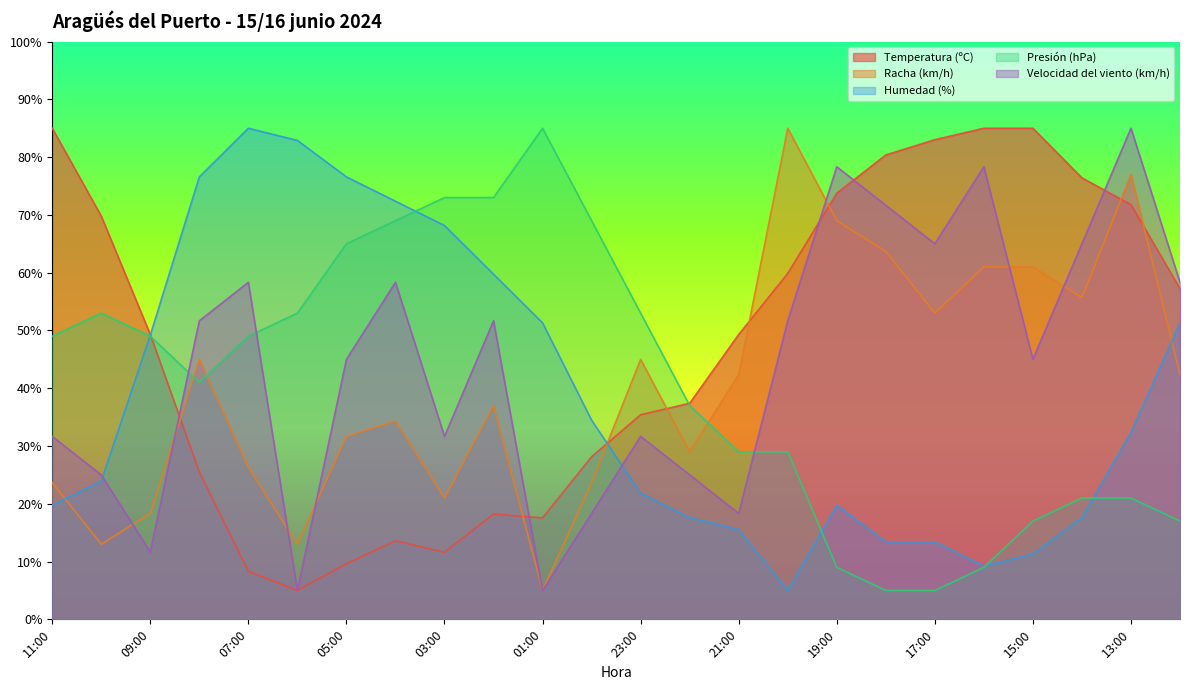

What is the sum of the Velocidad del viento (km/h) values at 15:00 and 11:00?

76.7